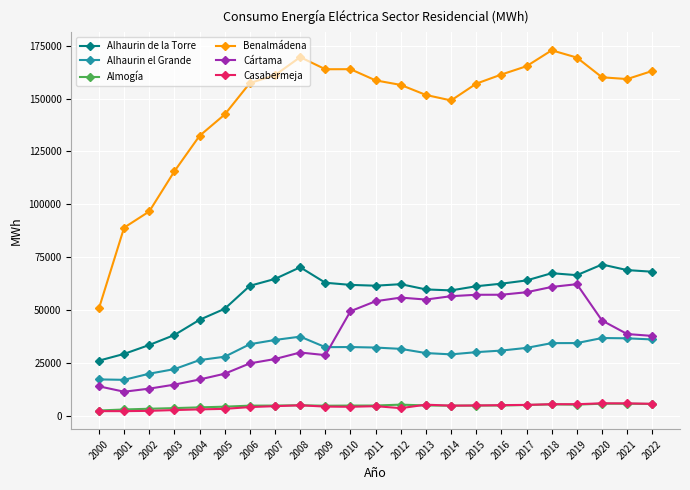

What is the value of the Almogía point at the 18th from the left?

5084